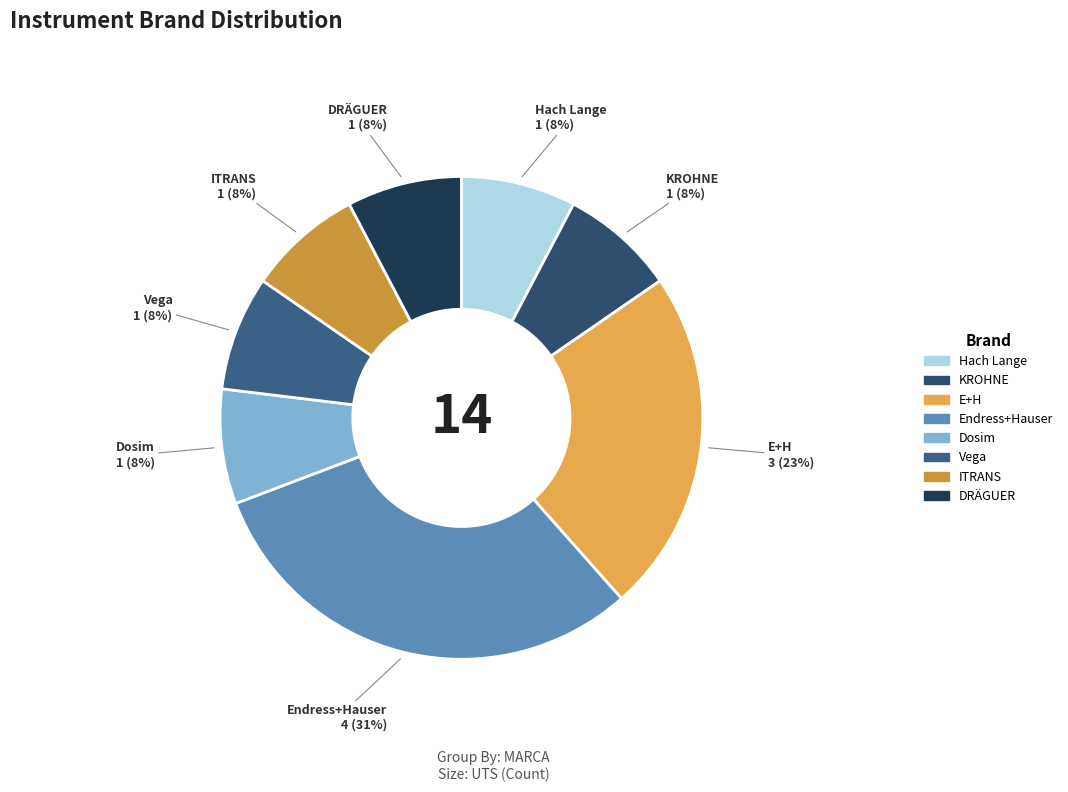

Which has a higher value, KROHNE or E+H?

E+H